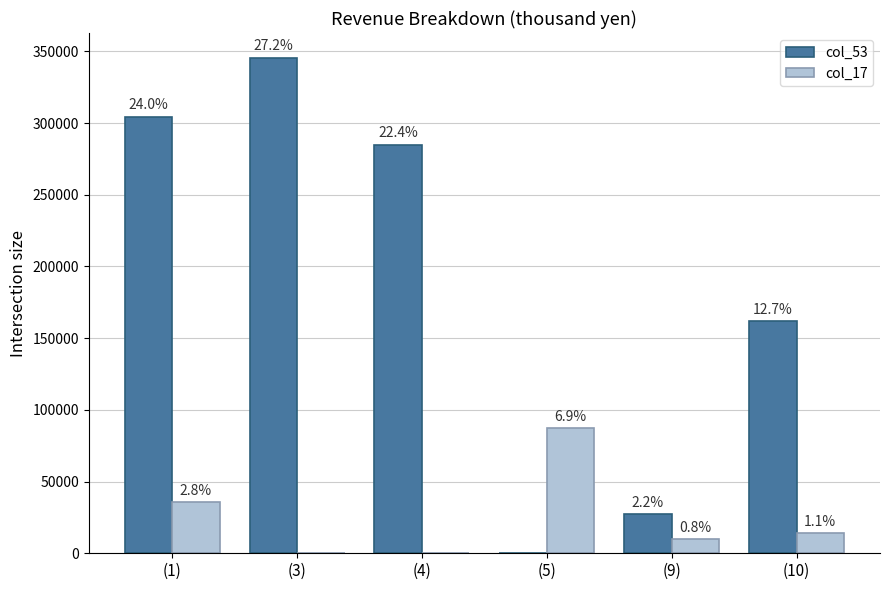

Does the chart contain stacked bars?

No